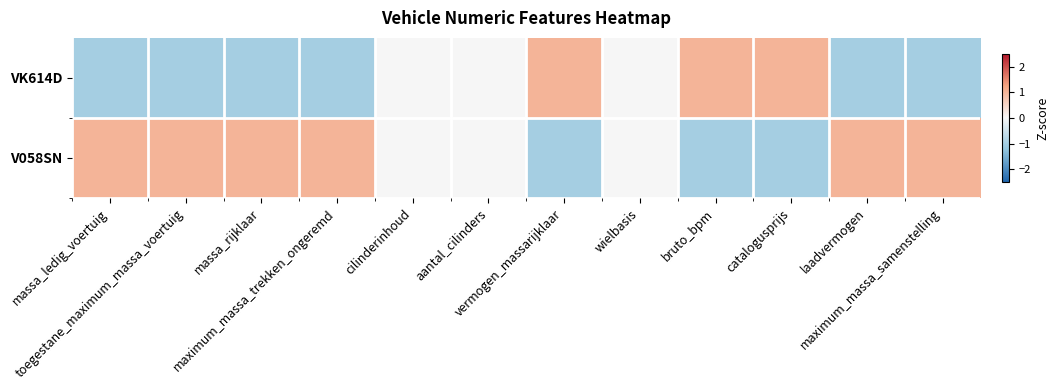

Reading left to right, transcribe all the data shown in this chart.

V058SN: massa_ledig_voertuig=1.0	toegestane_maximum_massa_voertuig=1.0	massa_rijklaar=1.0	maximum_massa_trekken_ongeremd=1.0	cilinderinhoud=0.0	aantal_cilinders=0.0	vermogen_massarijklaar=-1.0	wielbasis=0.0	bruto_bpm=-1.0	catalogusprijs=-1.0	laadvermogen=1.0	maximum_massa_samenstelling=1.0
VK614D: massa_ledig_voertuig=-1.0	toegestane_maximum_massa_voertuig=-1.0	massa_rijklaar=-1.0	maximum_massa_trekken_ongeremd=-1.0	cilinderinhoud=0.0	aantal_cilinders=0.0	vermogen_massarijklaar=1.0	wielbasis=0.0	bruto_bpm=1.0	catalogusprijs=1.0	laadvermogen=-1.0	maximum_massa_samenstelling=-1.0